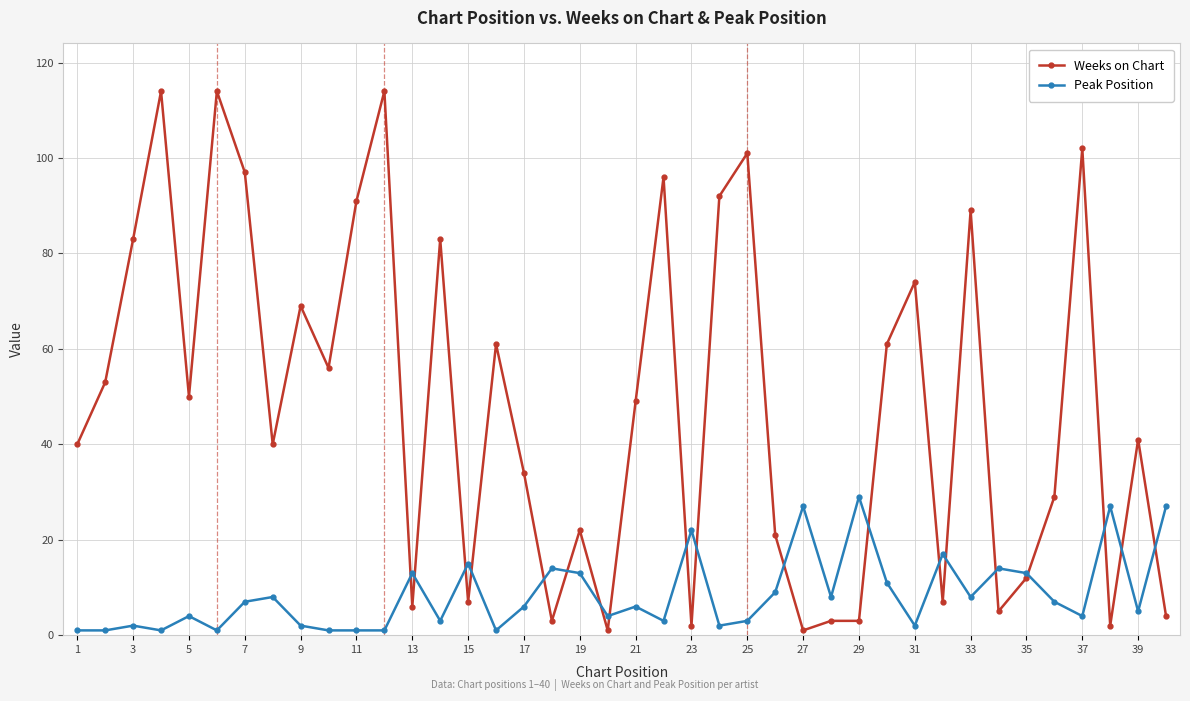

What is the difference between the second highest and minimum values in the Peak Position series?

26